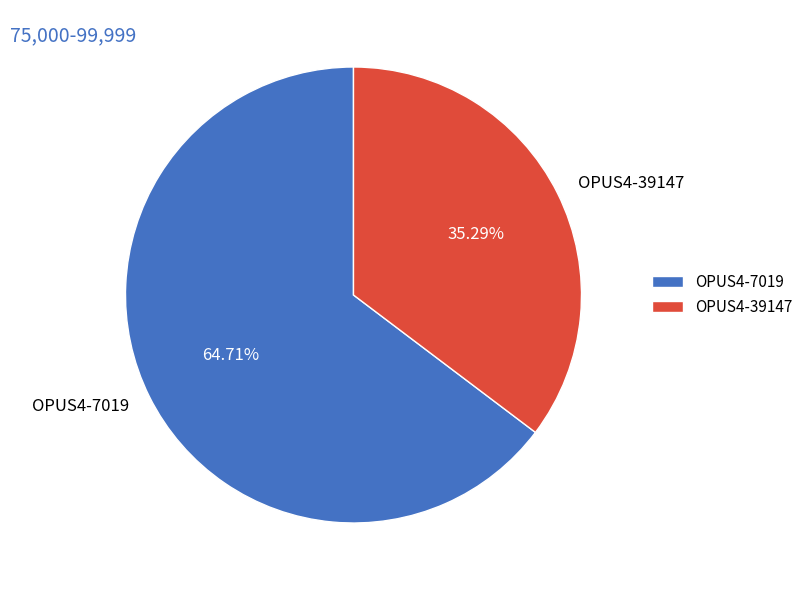

What is the smallest slice in the pie chart?

OPUS4-39147